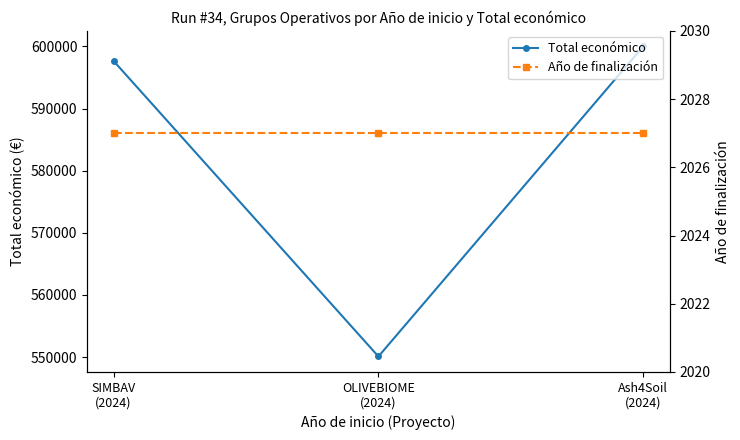

Does the chart have visible grid lines?

No